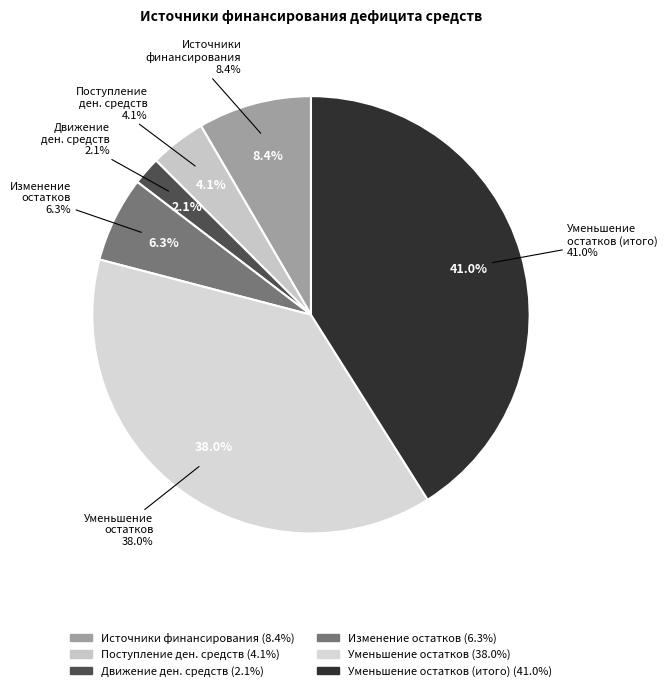

How many slices are in this pie chart?

6